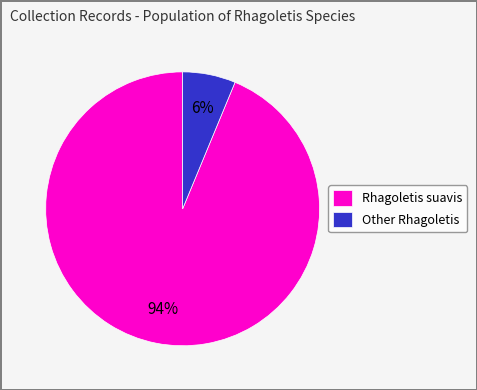

Which category has the biggest portion of the pie?

Rhagoletis suavis